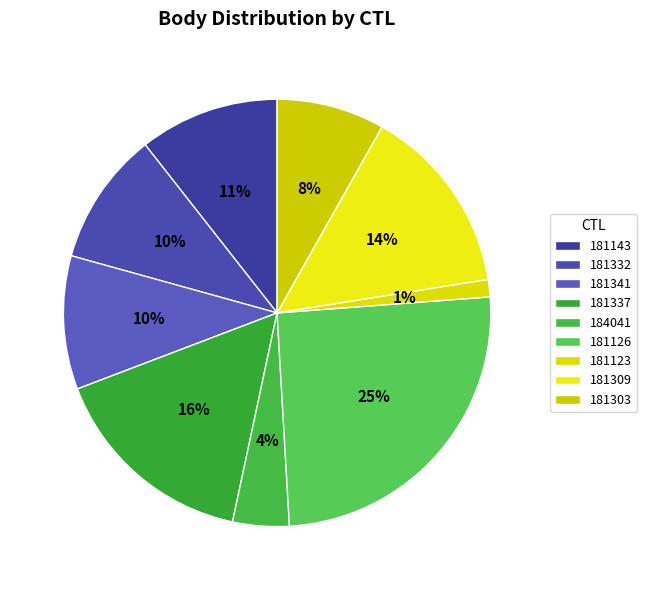

Rank the categories by value from lowest to highest.

181123, 184041, 181303, 181332, 181341, 181143, 181309, 181337, 181126